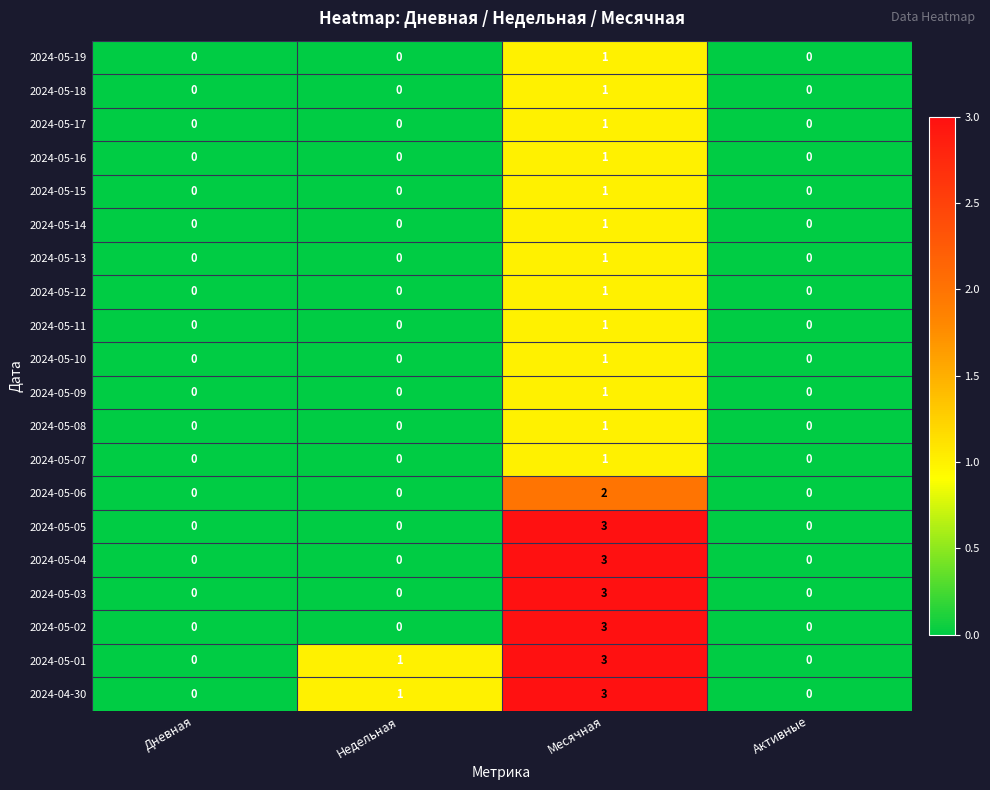

What is the sum of all 2024-04-30 values?

4